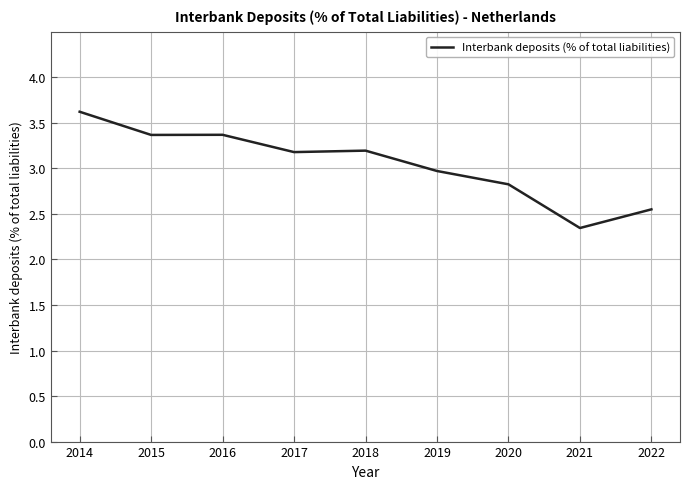

At which label is the value closest to 2?

2021